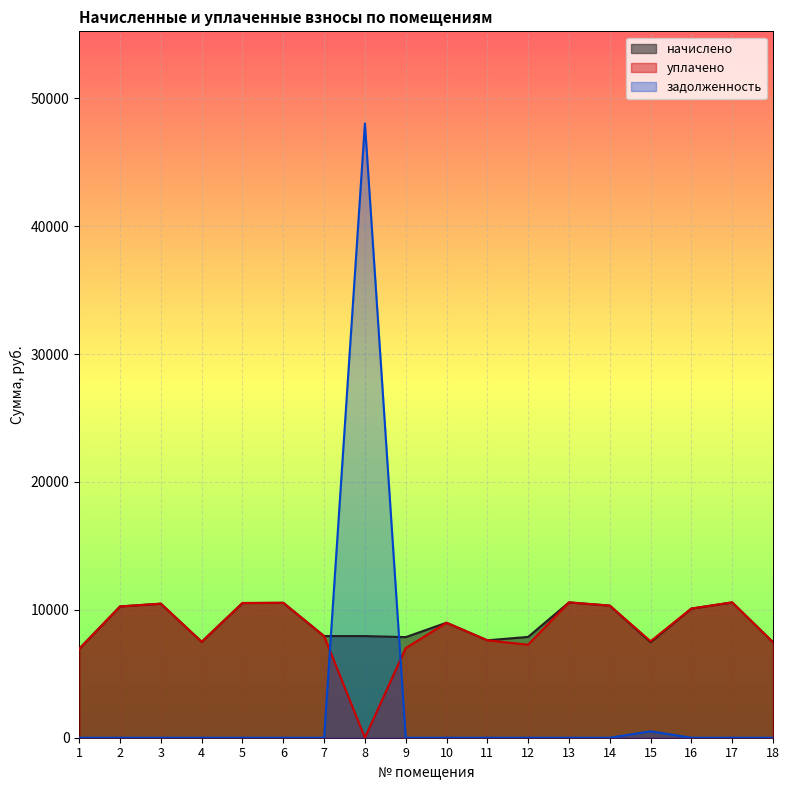

At how many categories does at least one series exceed 21137?

1